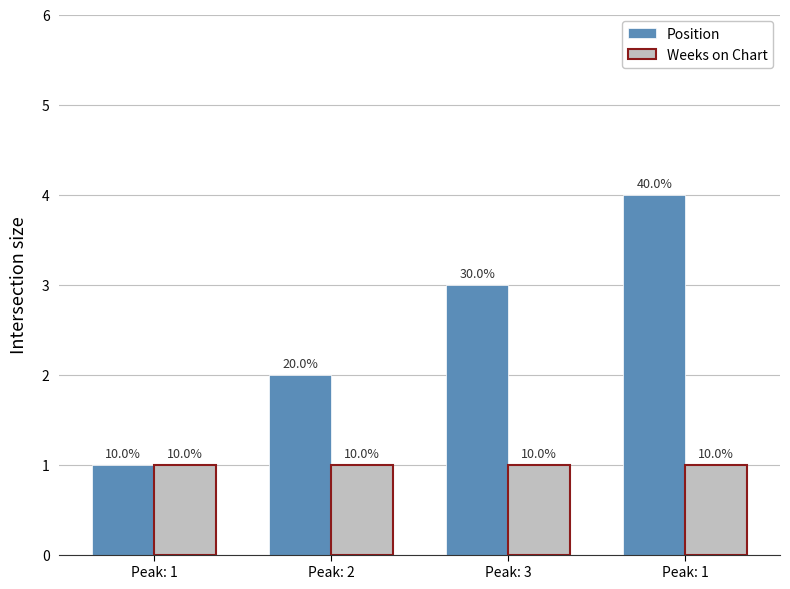

What are all the series names shown in the legend?

Position, Weeks on Chart